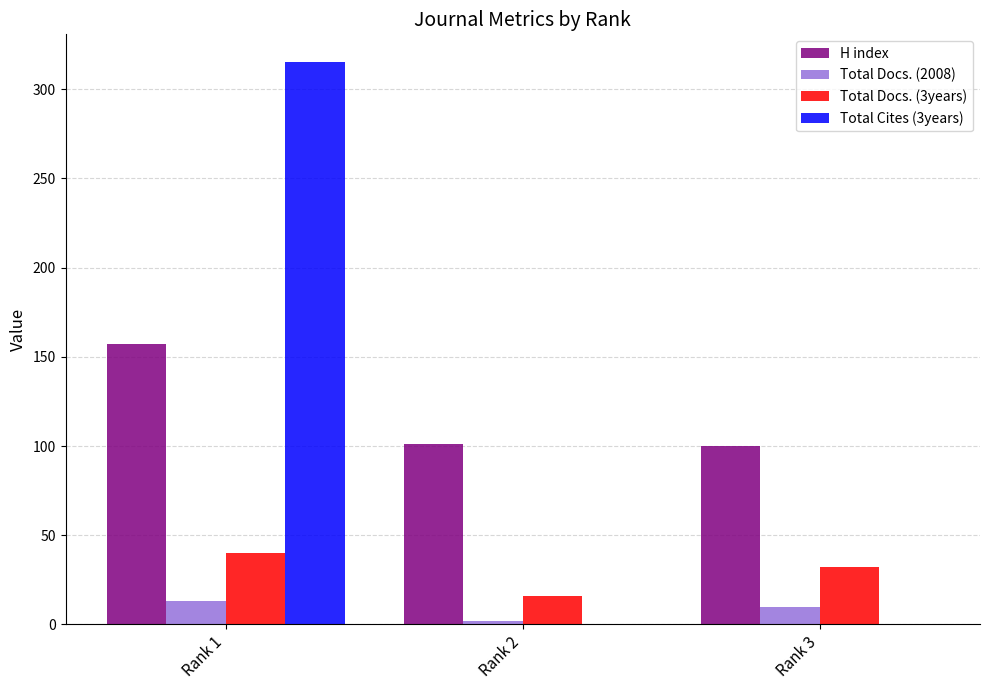

Which series has the largest total across all categories?

H index